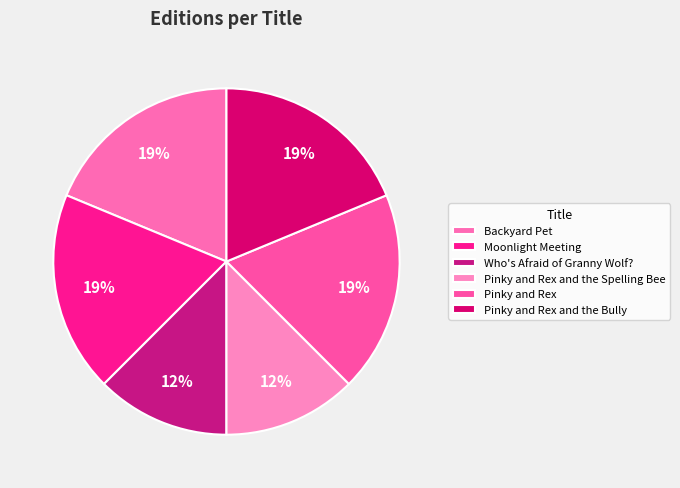

True or false: Pinky and Rex accounts for 19% of the total.

True